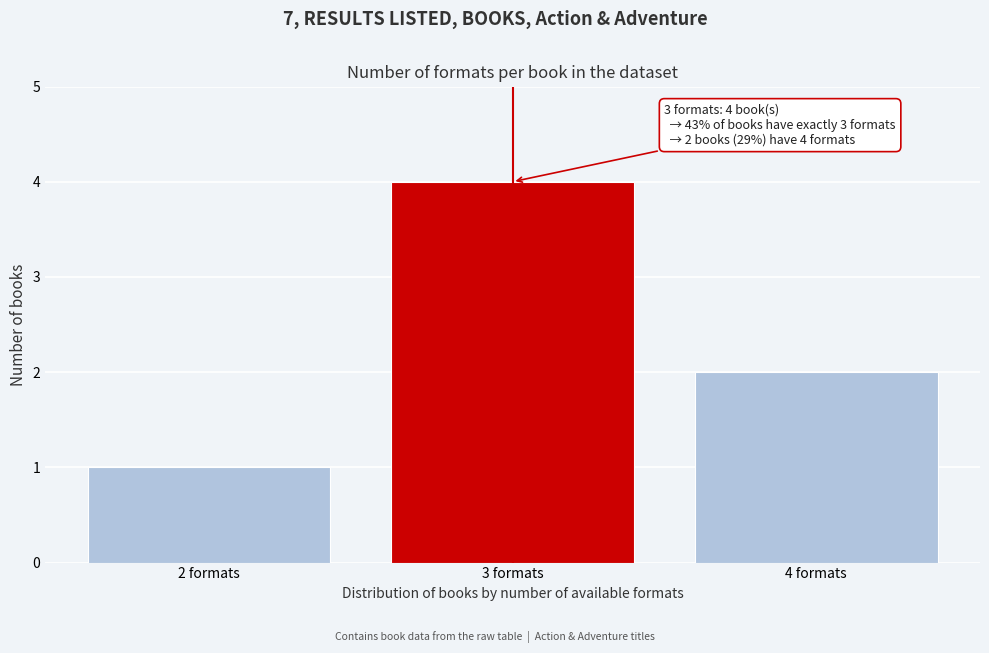

Reading right to left, what are all the values shown in this chart?

2	4	1